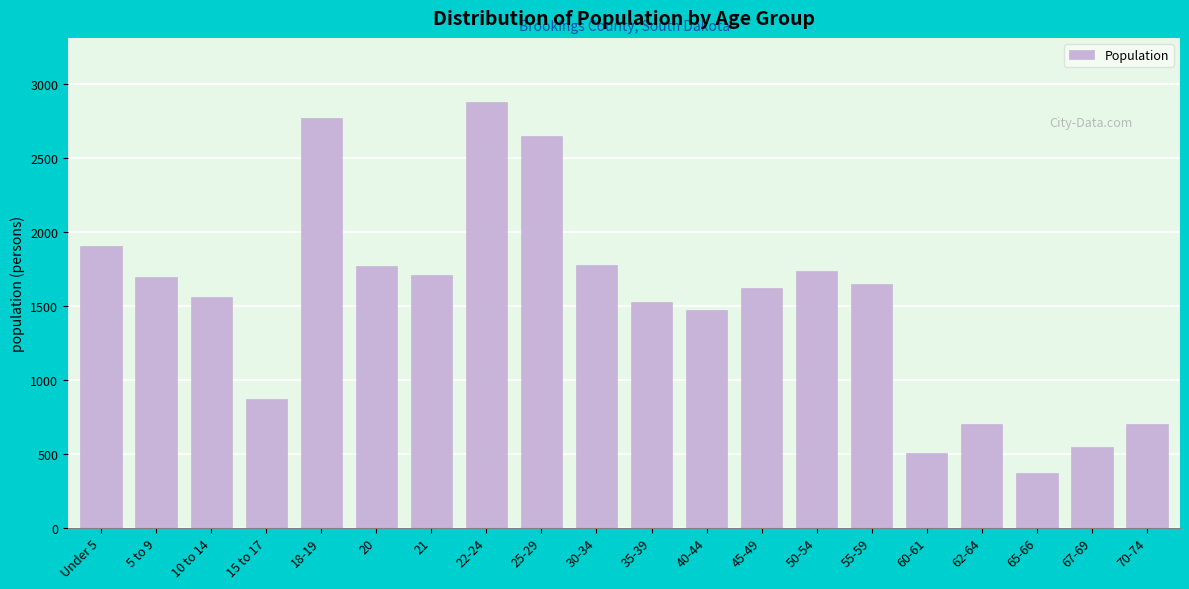

What is the difference between the values at 55-59 and 50-54?

86